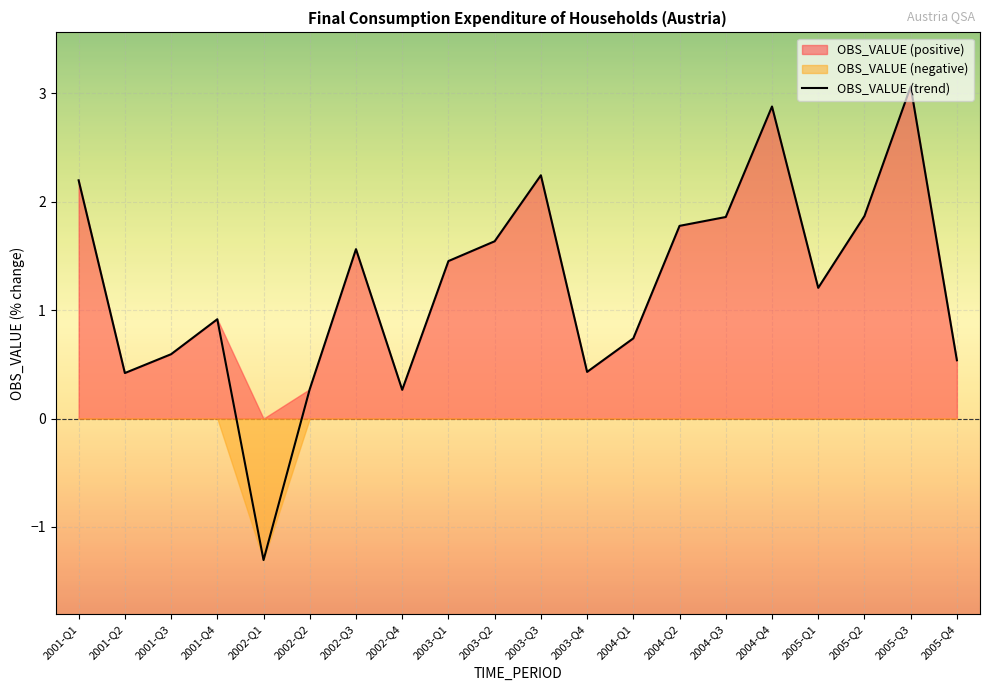

How many points are lower than both their immediate neighbors (excluding endpoints)?

5